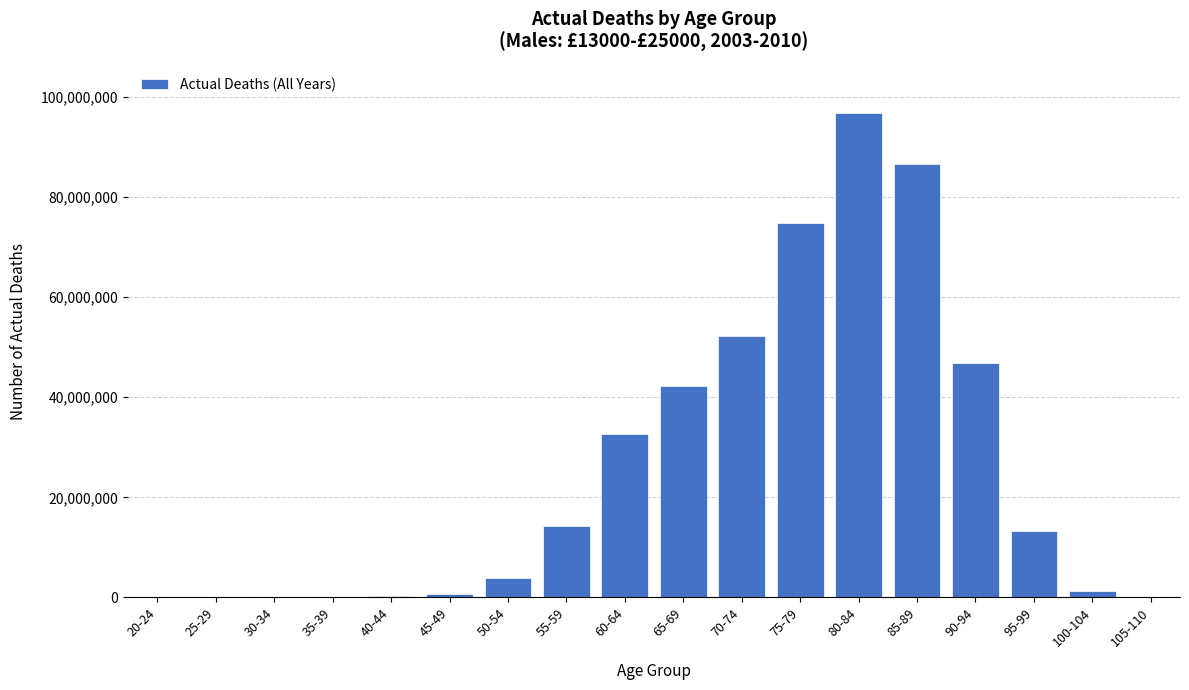

What is the maximum value shown in the chart?

96753142